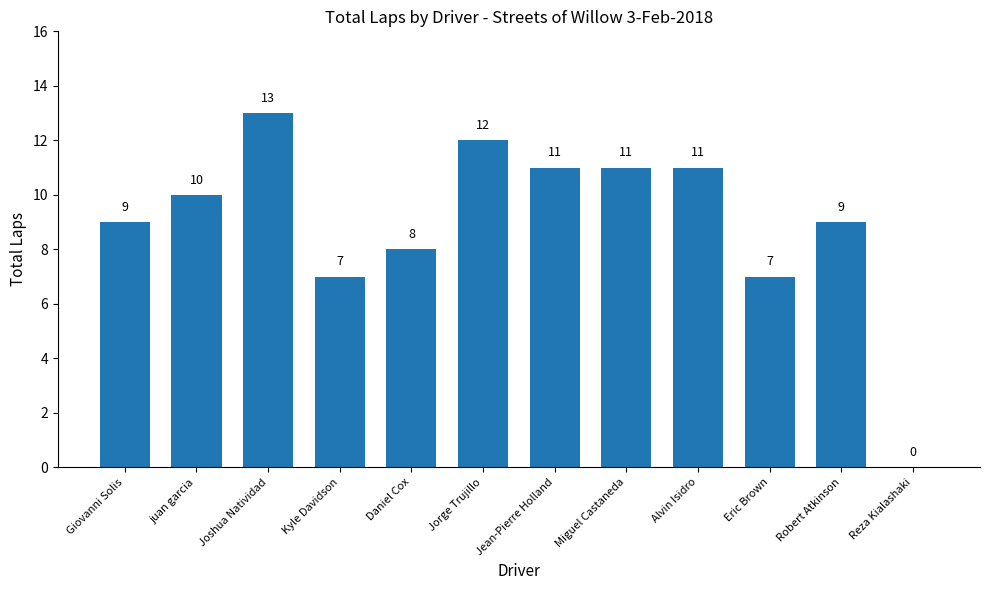

Read the value at Miguel Castaneda.

11